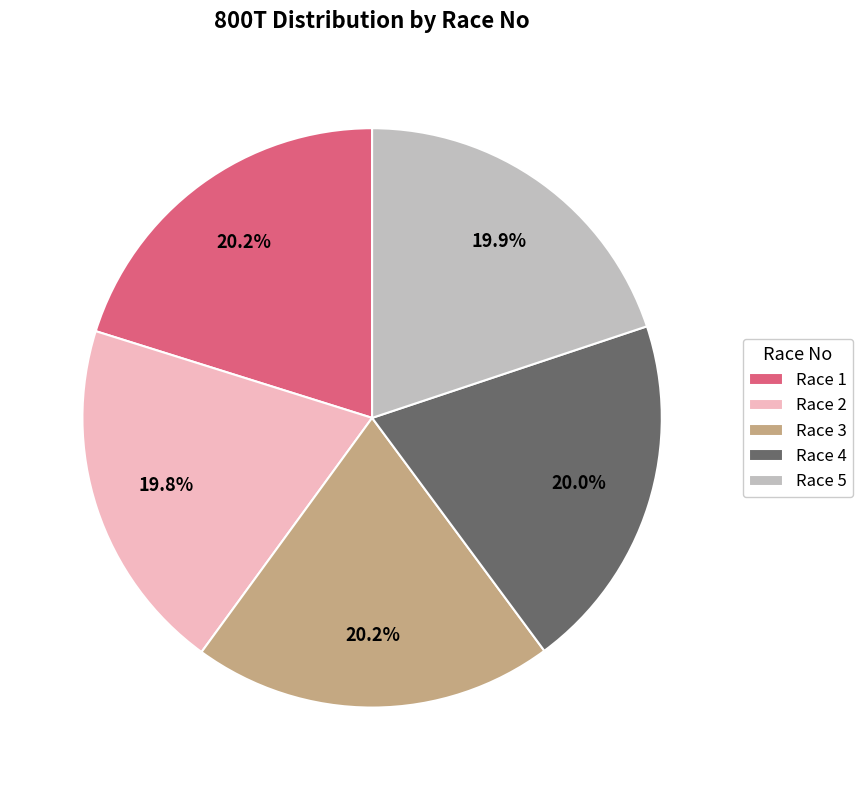

What percentage is the Race 2 slice, to the nearest percent?

20%